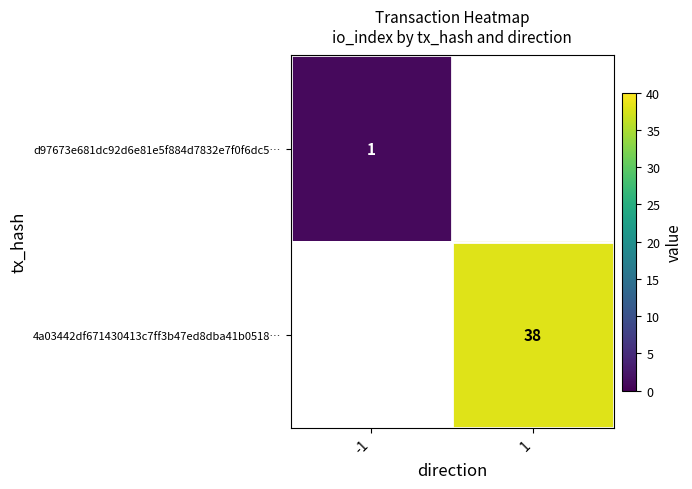

Is it true that d97673e681dc92d6e81e5f884d7832e7f0f6dc5… equals 2 at -1?

False